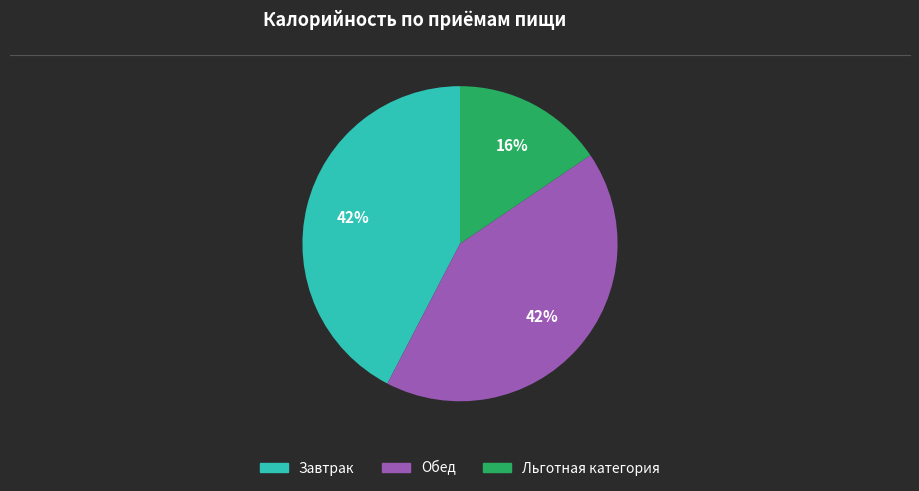

To the nearest percent, what is the combined percentage of Завтрак and Обед?

84%